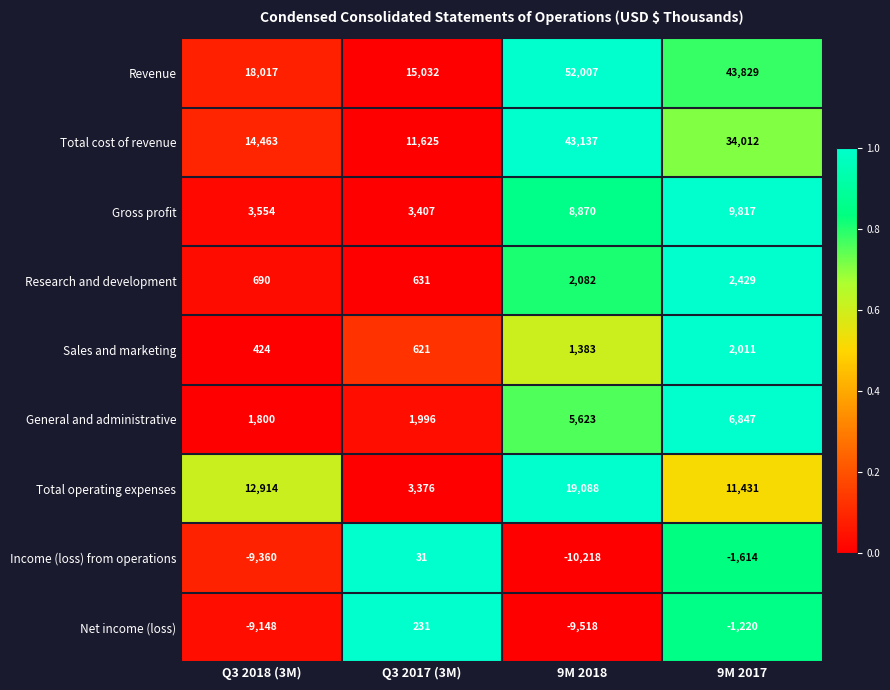

How many values in Net income (loss) are above zero?

1